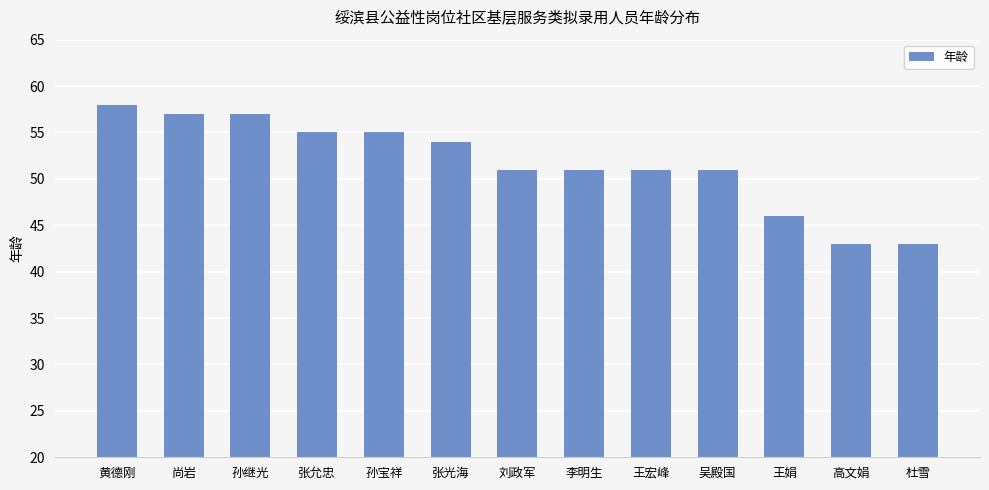

True or false: the data shows 71 at 王宏峰.

False